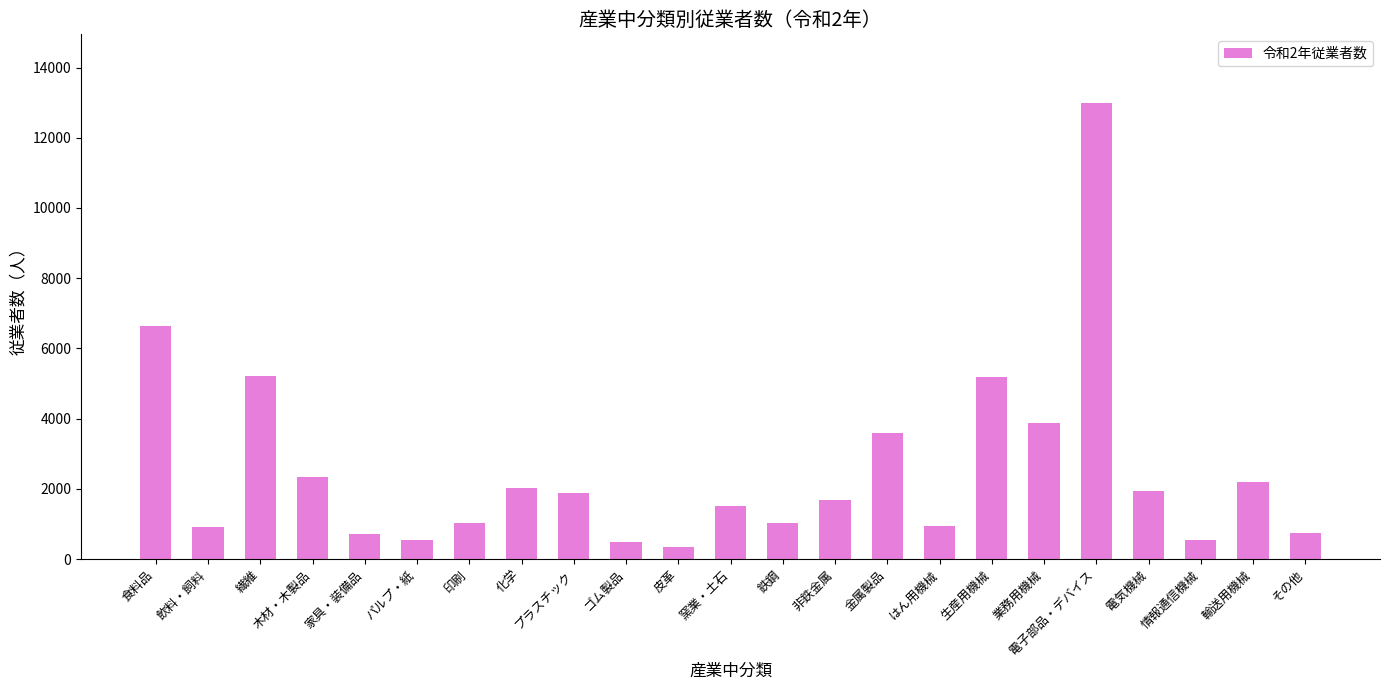

How many series are shown in this chart?

1